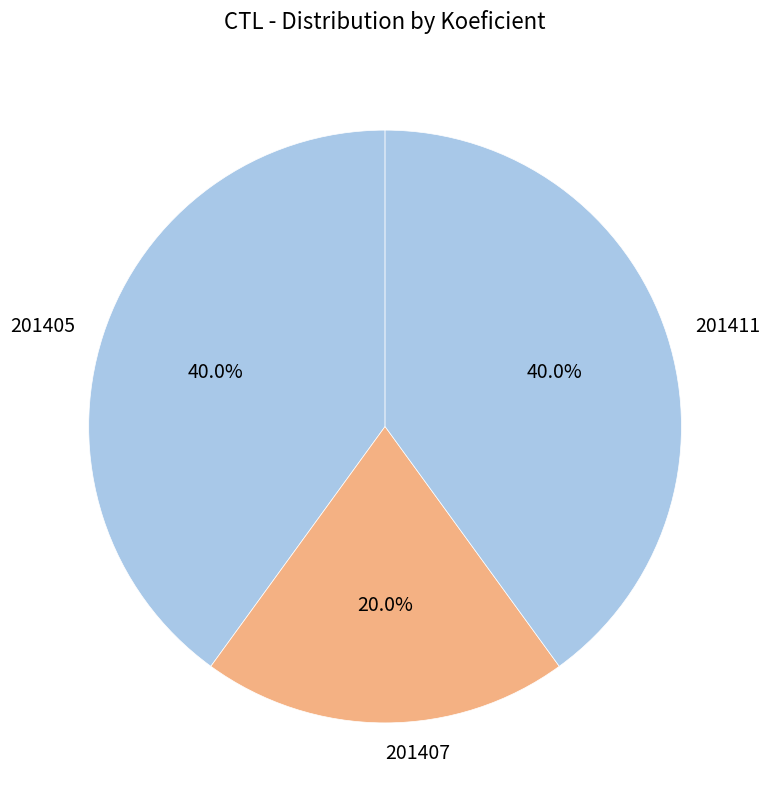

To the nearest percent, what portion does 201407 represent?

20%